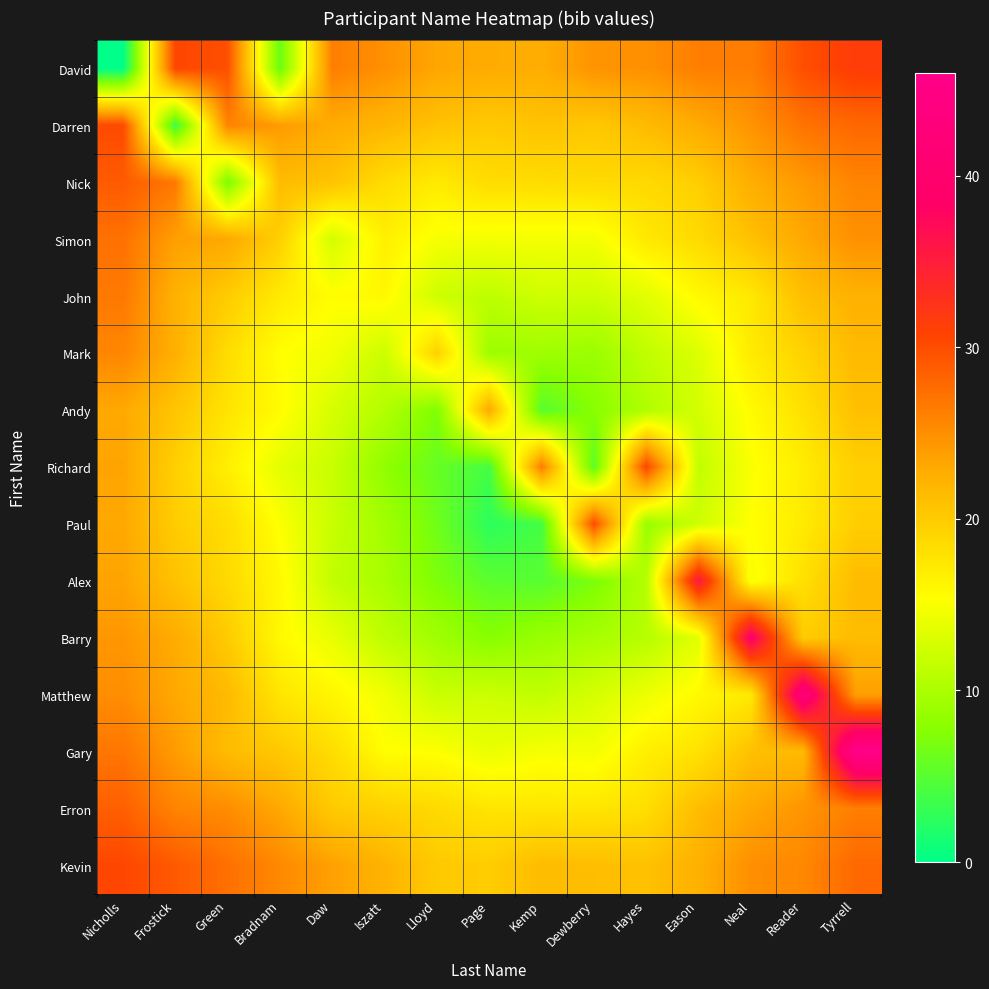

Which series has the largest total across all categories?

Kevin